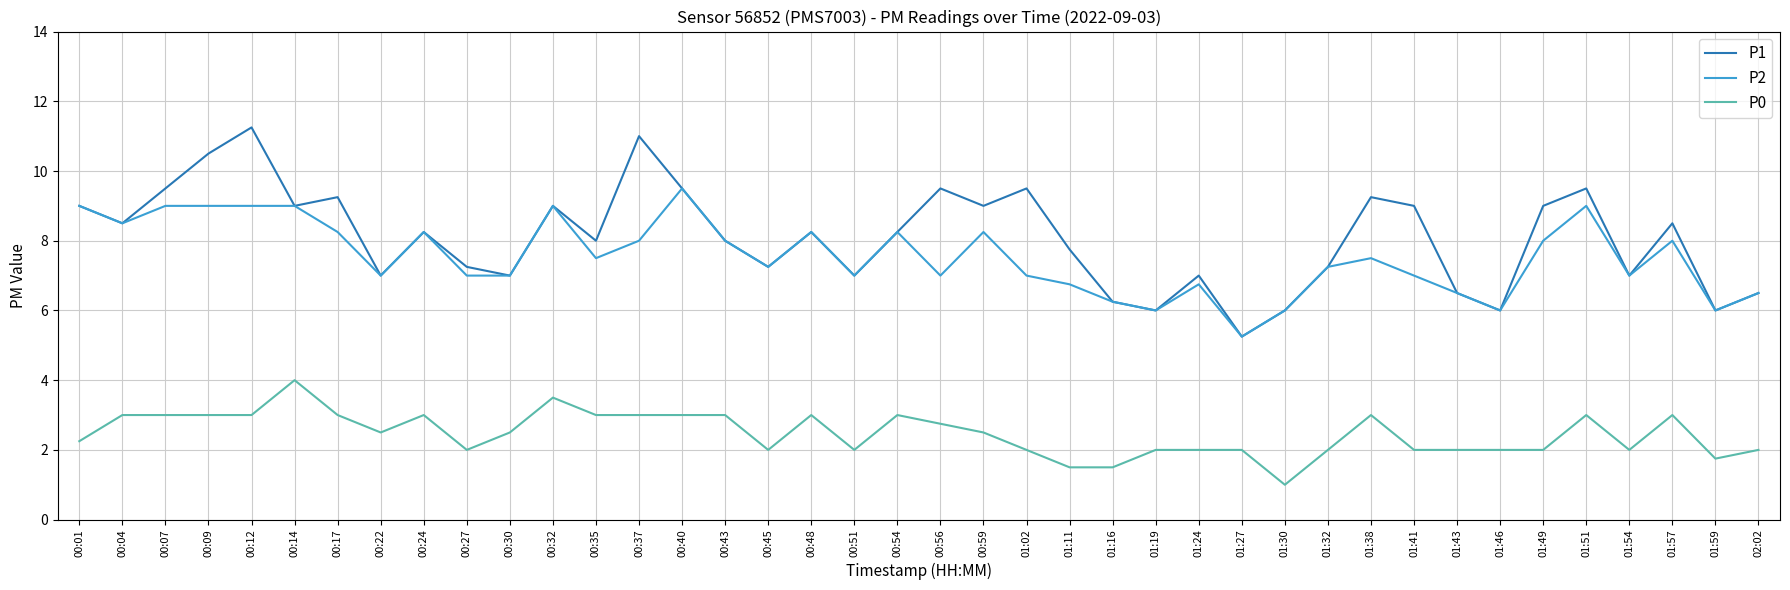

What is the total value across all series at 00:22?

16.5